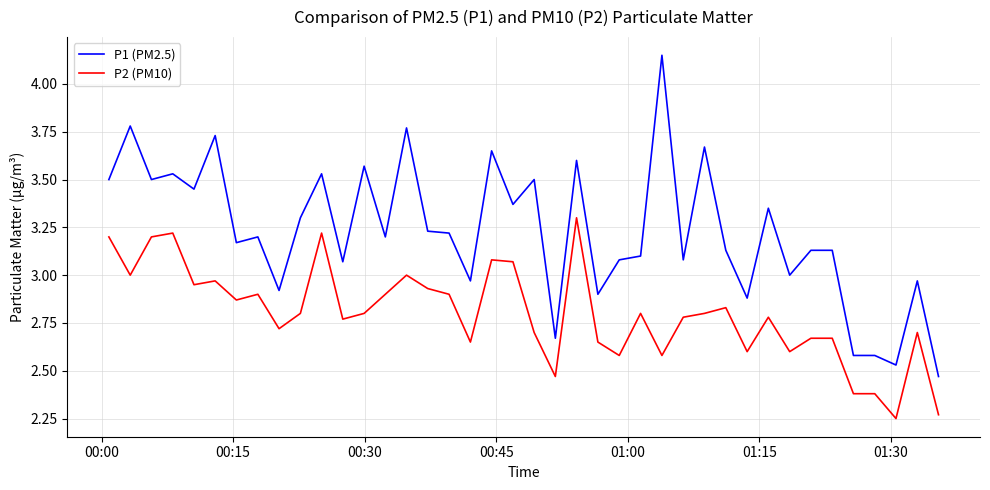

List the series in order of their peak value, lowest first.

P2 (PM10), P1 (PM2.5)